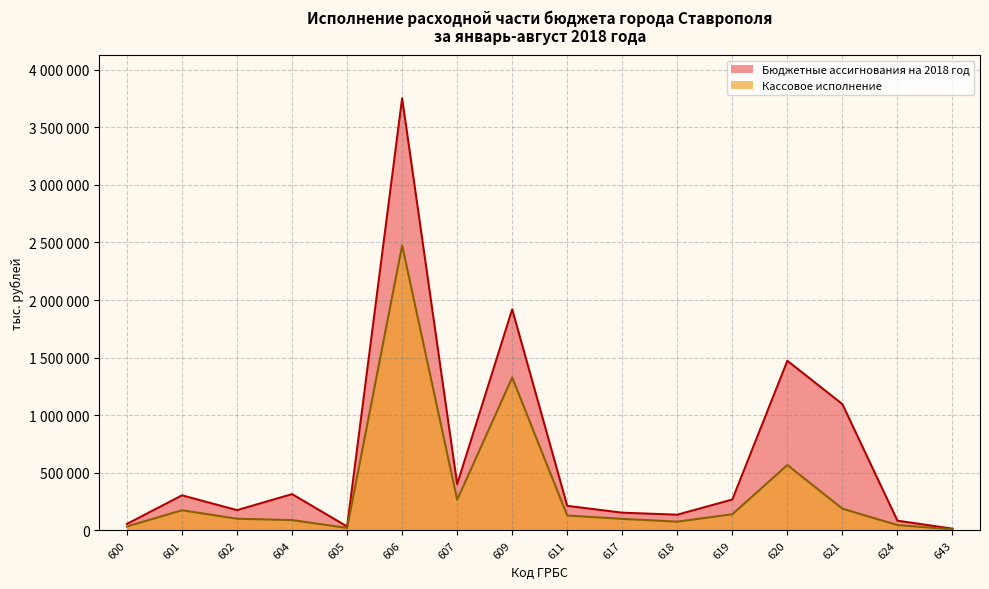

True or false: Кассовое исполнение has a value of 101136 at 602.

True